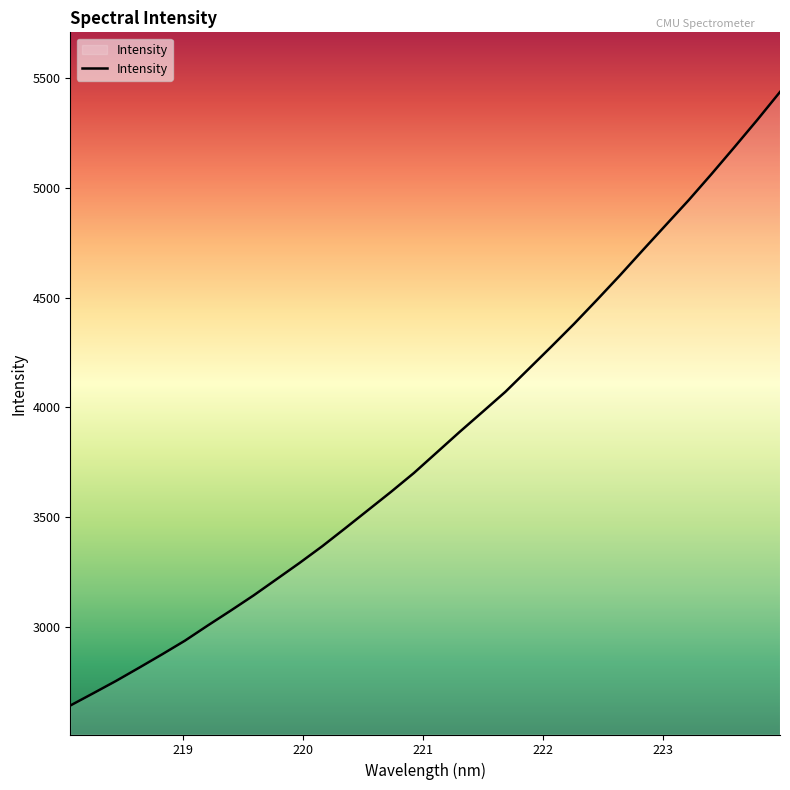

Count the number of values greater than 3794.

16